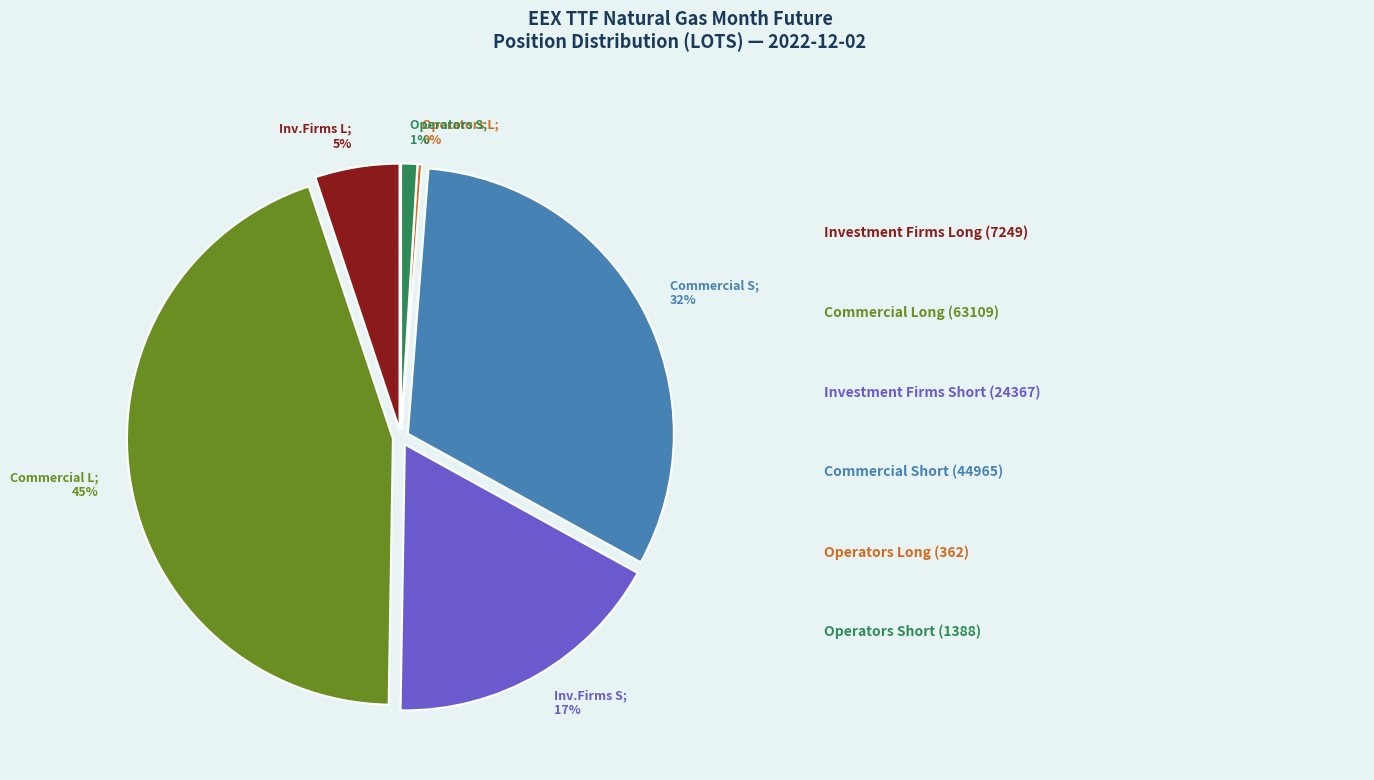

Is there a majority slice in this chart?

No